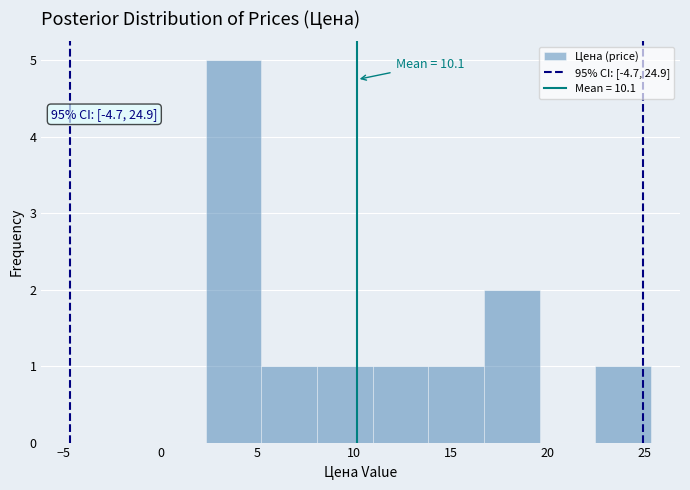

Over which range of the x-axis is the bar tallest?

2.5 to 5.0